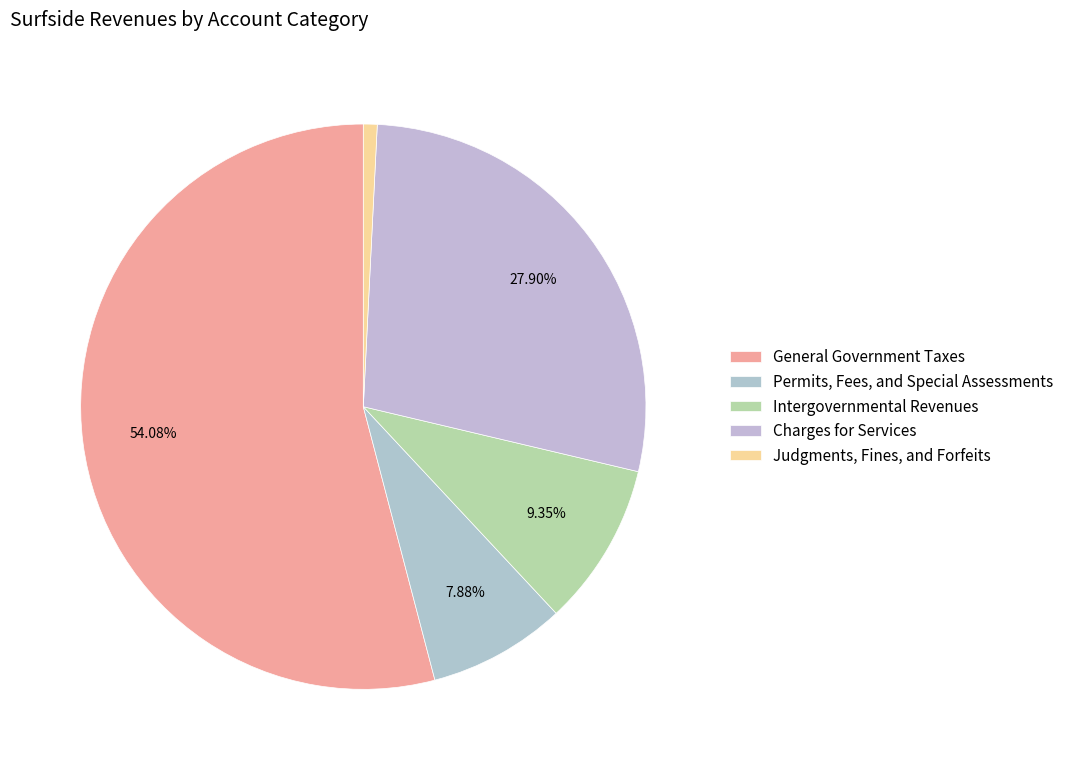

Between General Government Taxes and Charges for Services, which is larger?

General Government Taxes